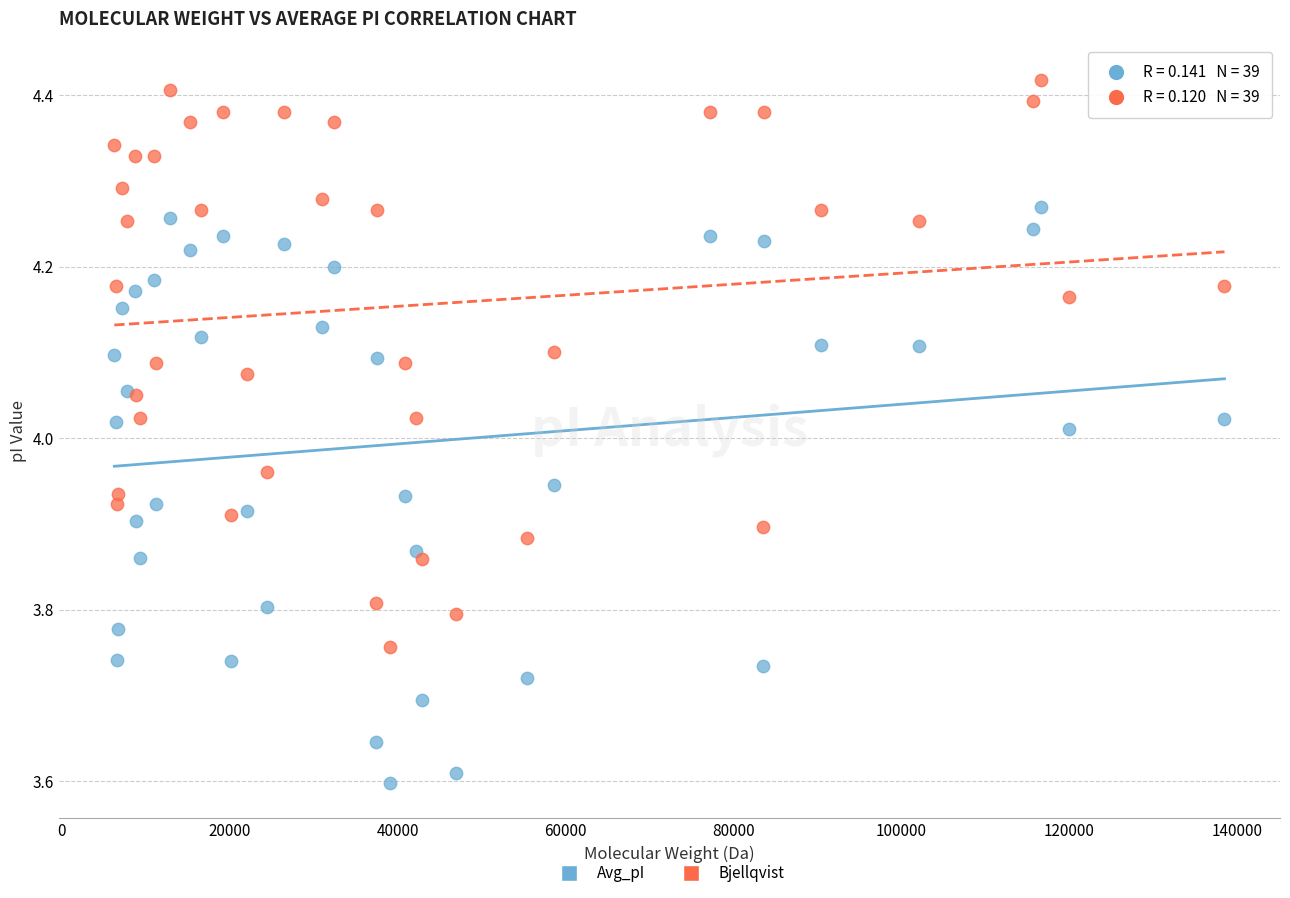

Which series reaches the minimum Y coordinate?

Avg_pI